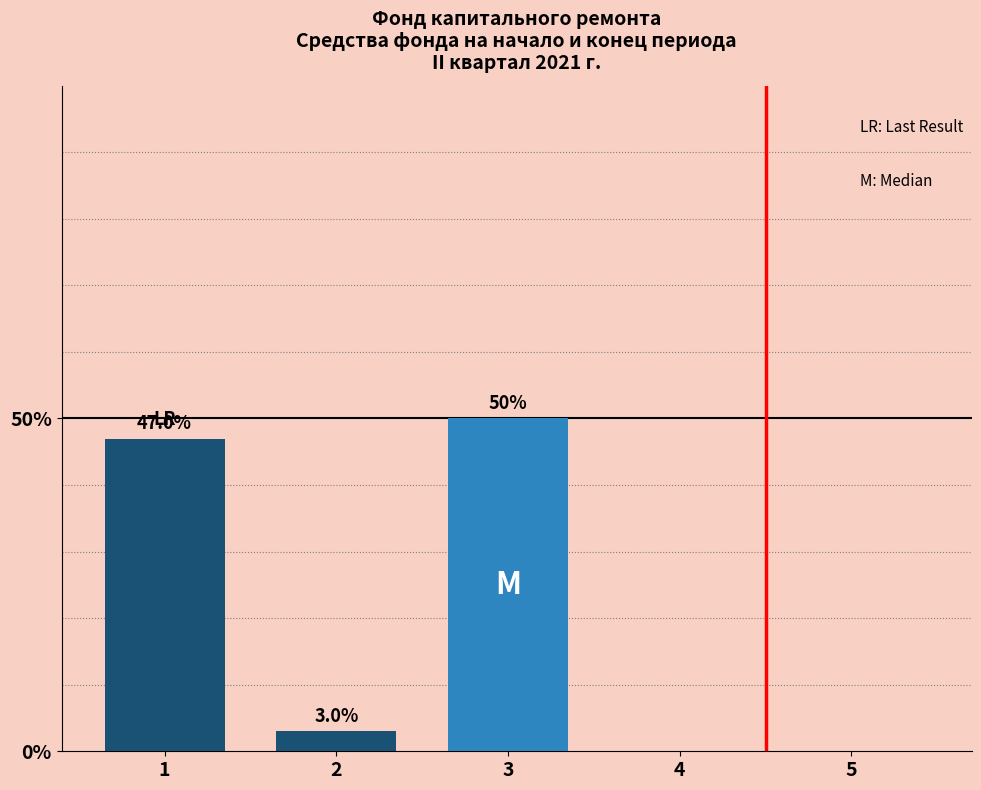

Reading right to left, list all the values displayed in this chart.

5=0.0	4=0.0	3=50.0	2=3.0	1=47.0